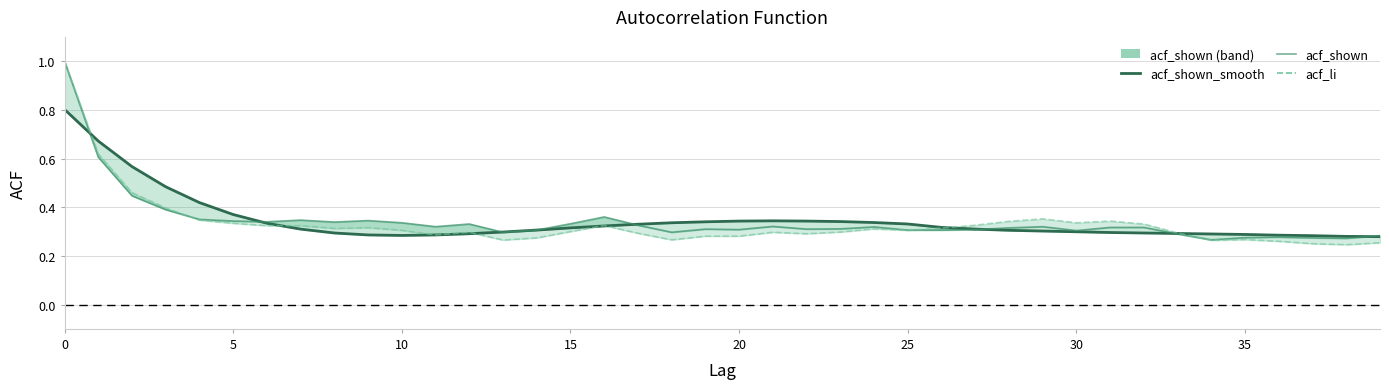

What is the sum of the acf_li values at 39 and 26?

0.6